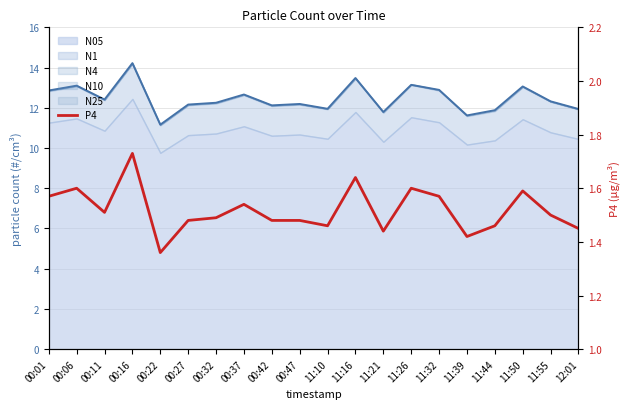

The chart shows a value of 1.0 at 00:11. True or false?

False